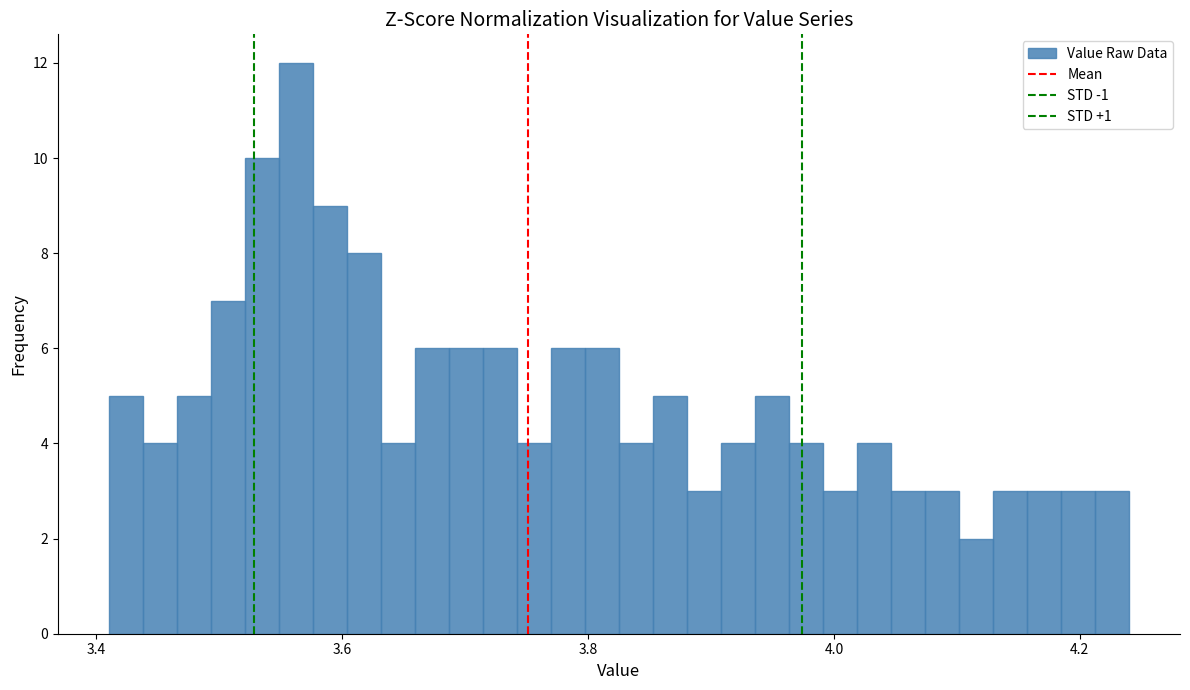

Read against the x-axis, roughly where is the centre of the tallest bar?

3.56